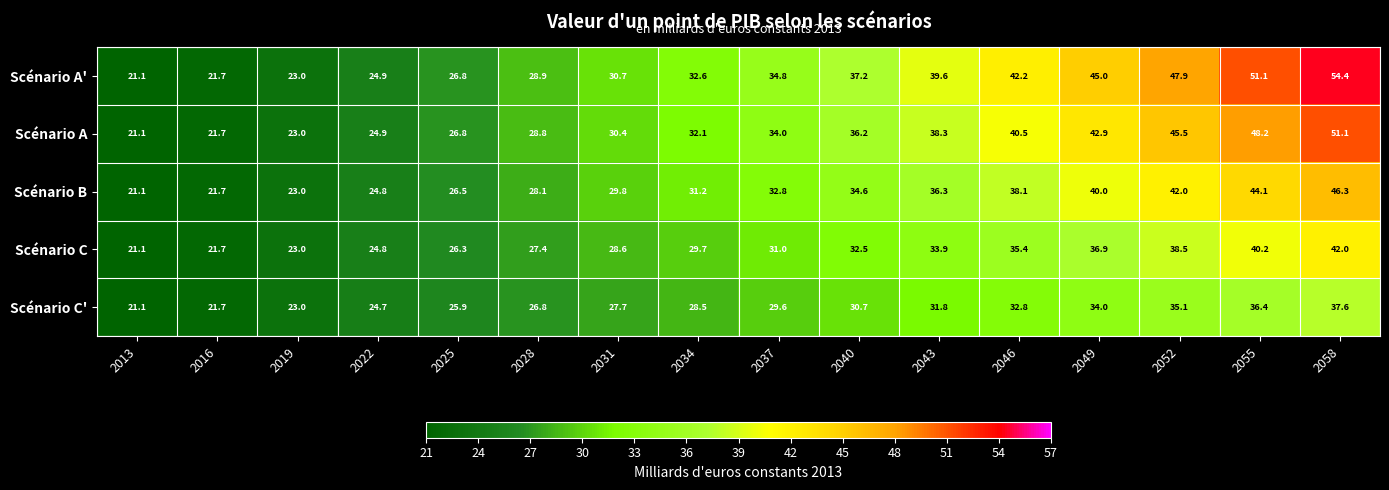

Where is Scénario B nearest to the value 33?

2037